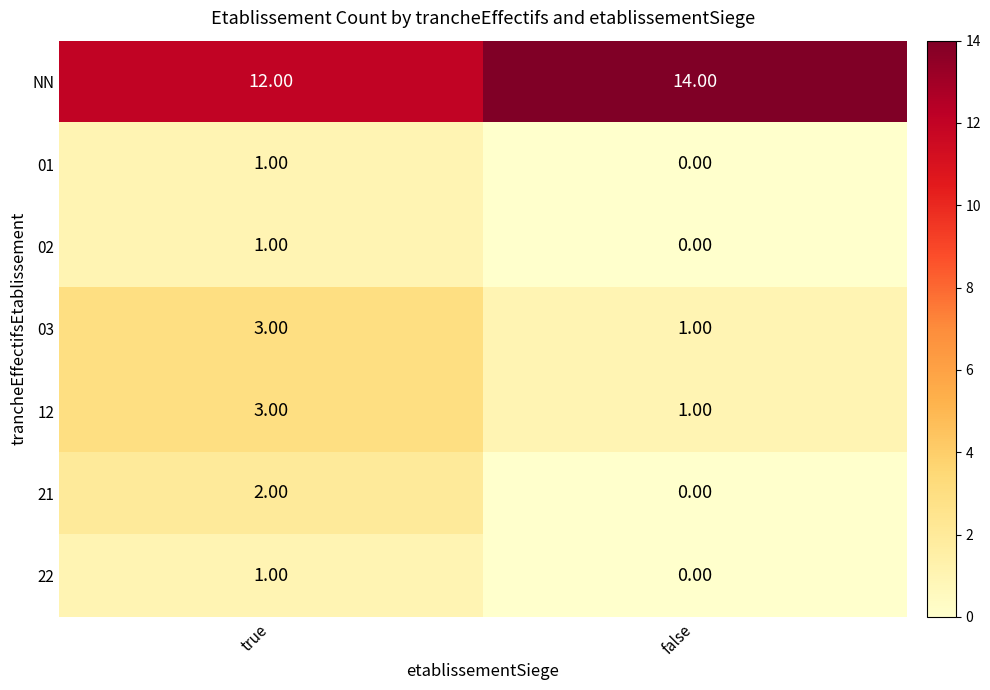

Which series has the largest total across all categories?

NN